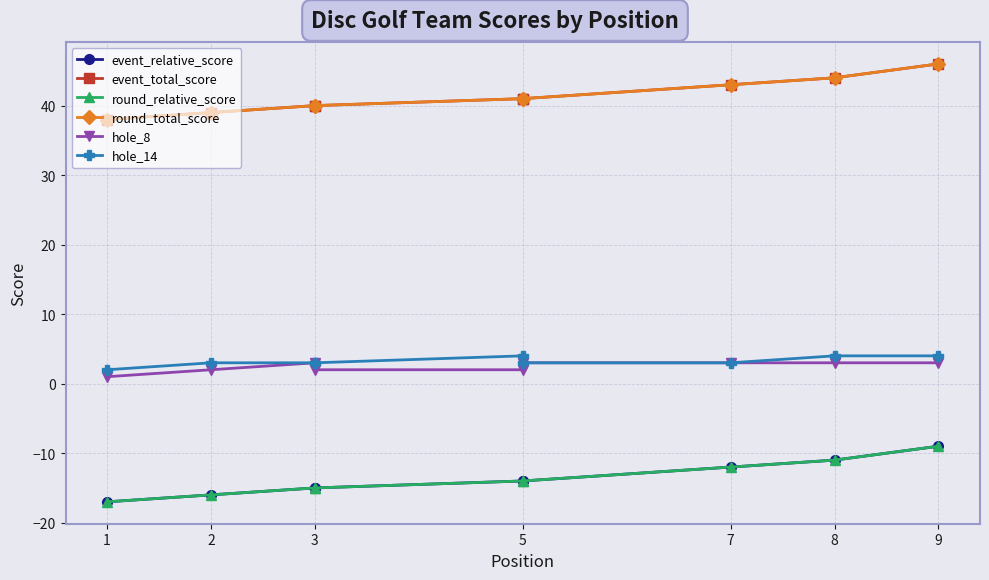

Between 2 and 3, which is larger?

3